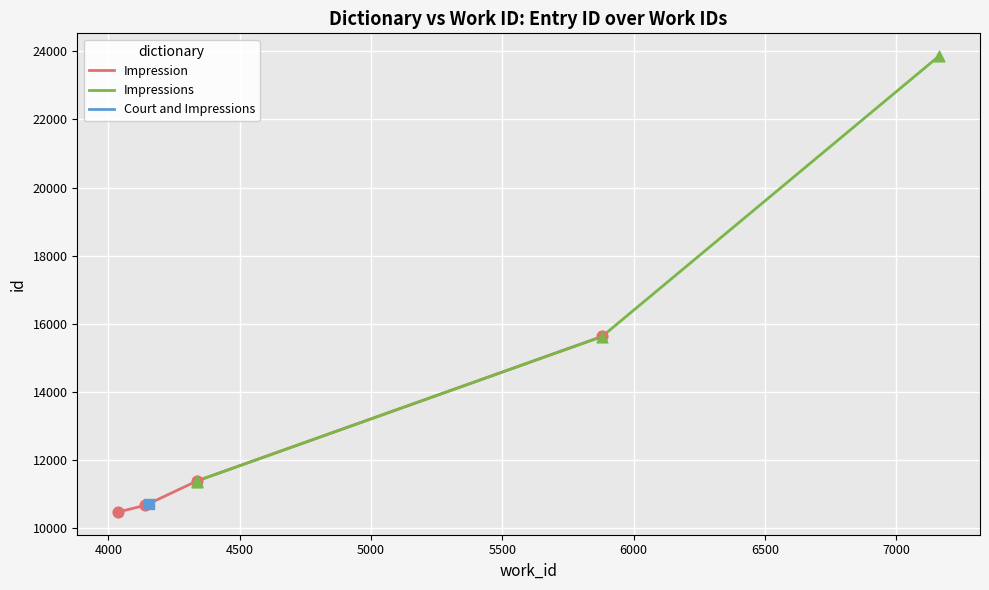

True or false: Impression has more than 0 interior local peaks.

False